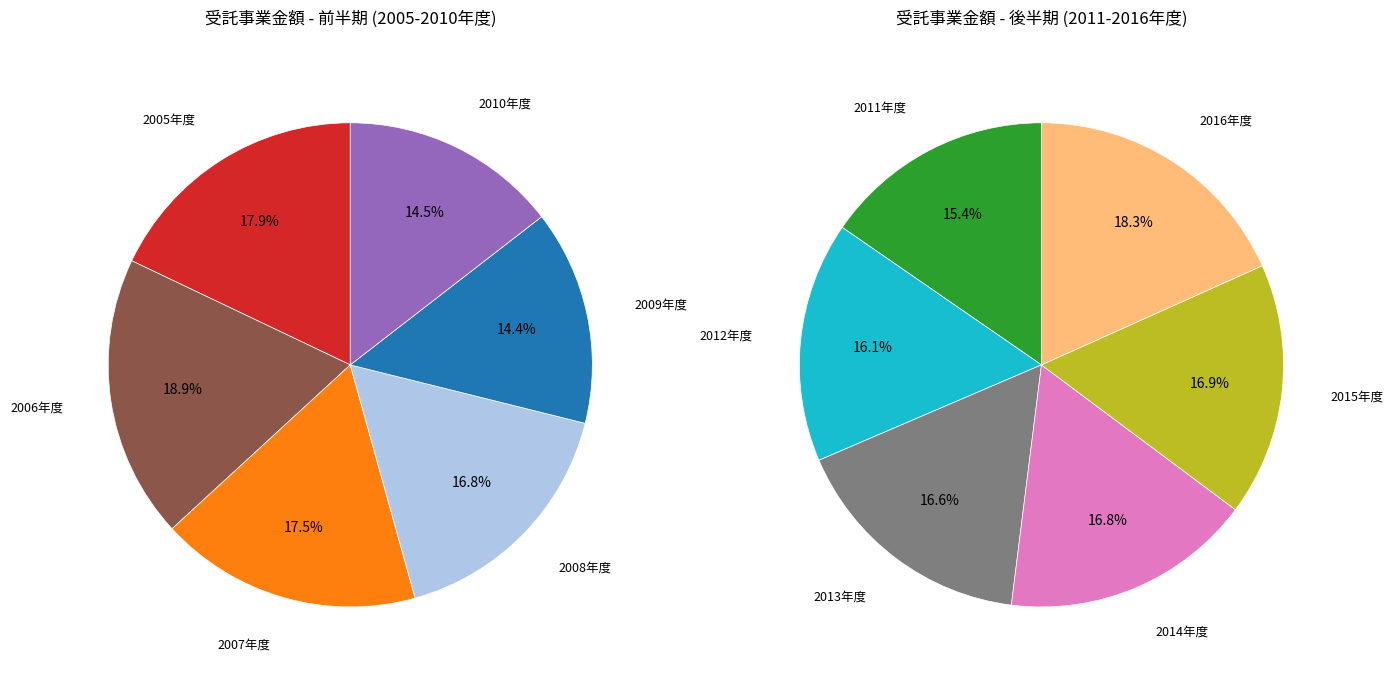

Does any single category account for the majority?

No